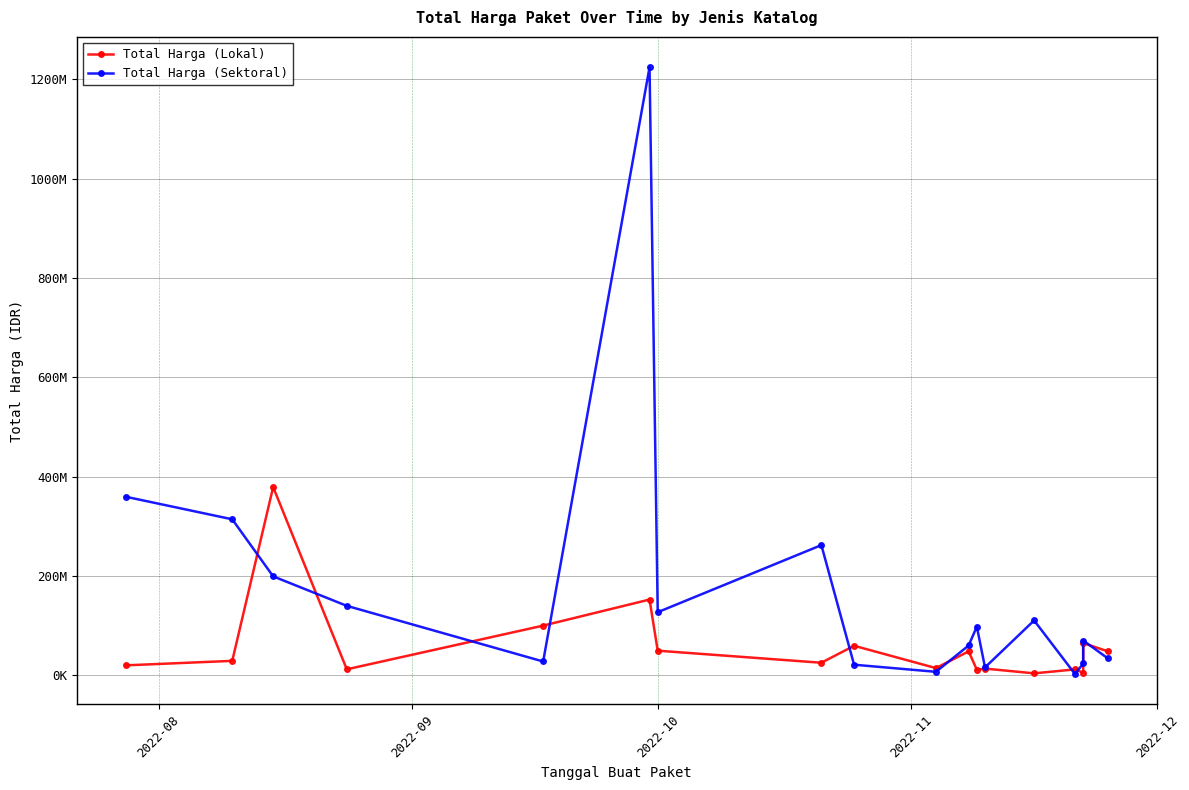

Which series has the widest spread of values?

Total Harga (Sektoral)